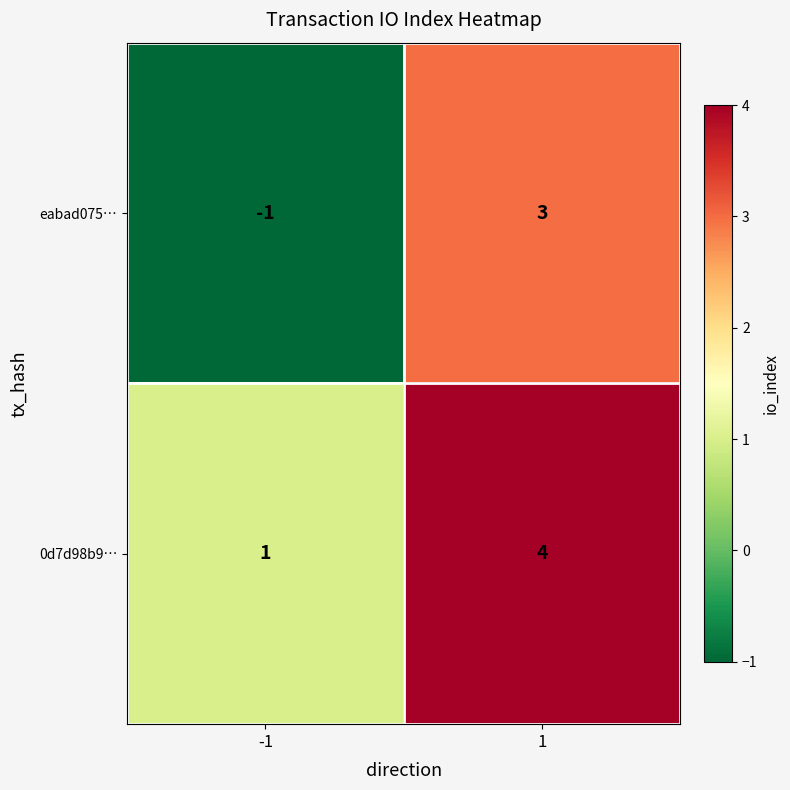

What is the approximate value of eabad075… at 1?

3